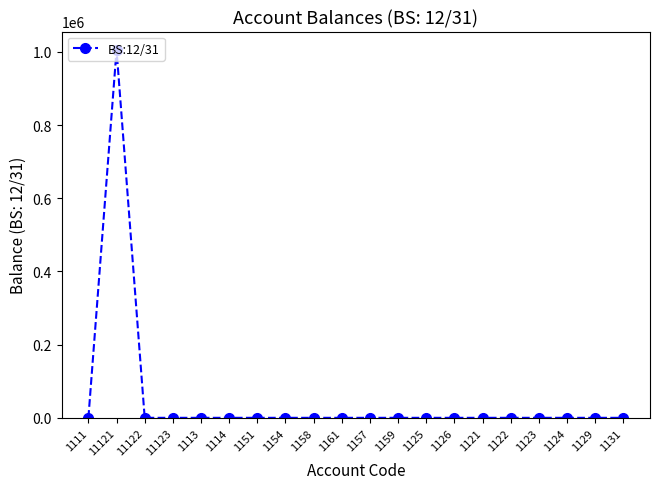

Is it true that the value at 1111 is 0?

True